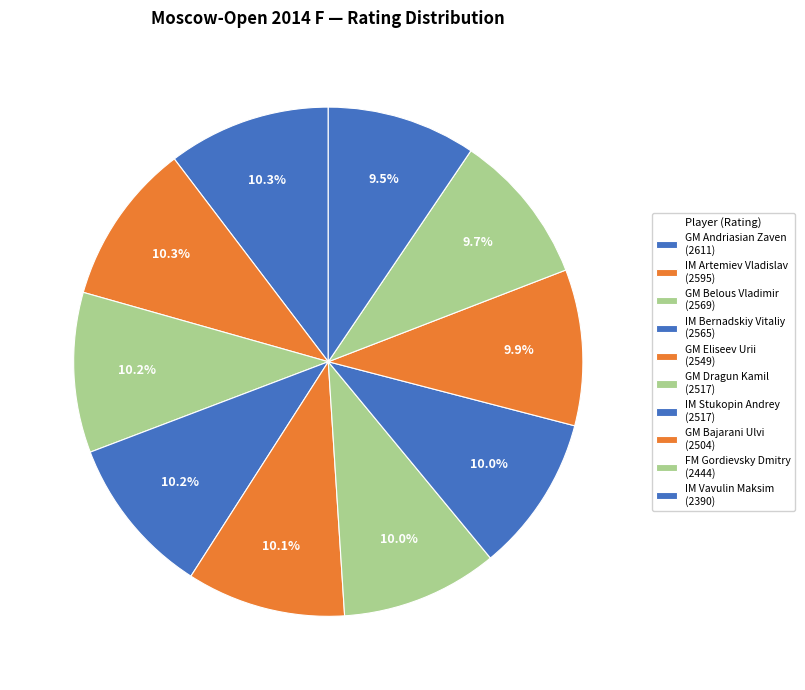

What percentage is the IM Bernadskiy Vitaliy slice, to the nearest percent?

10%